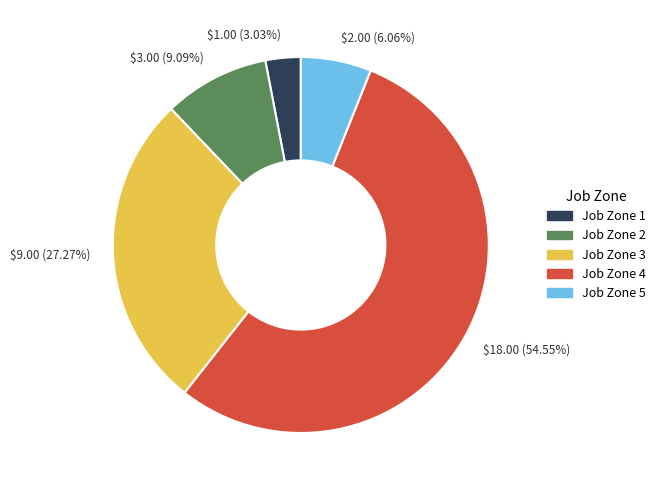

Which slice is the smallest?

$1.00 (3.03%)